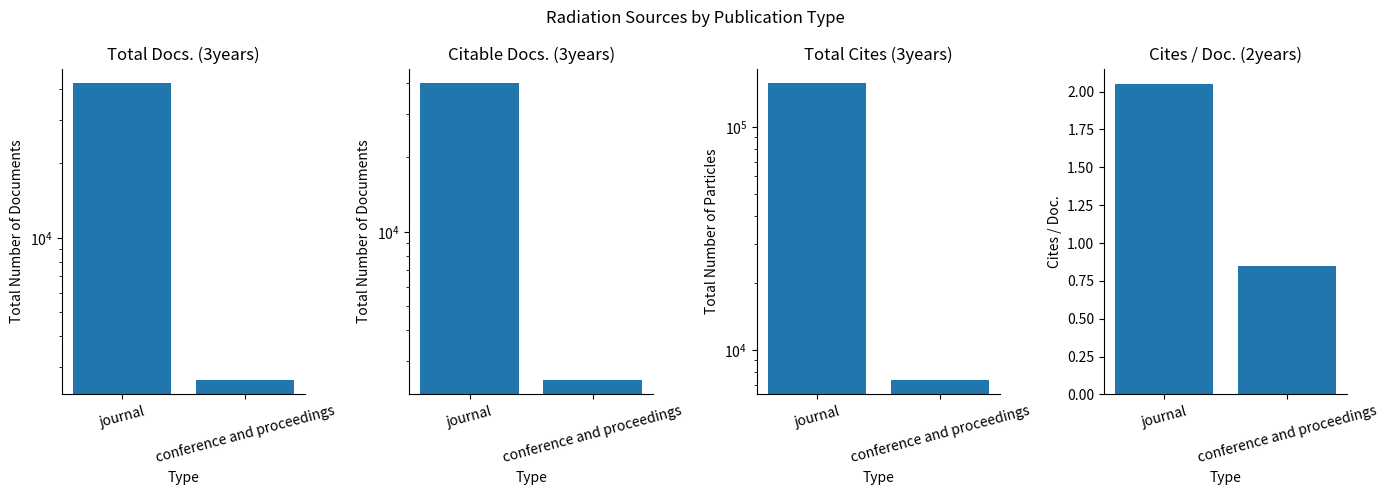

True or false: Citable Docs. (3years) has a value of 39847.0 at journal.

True